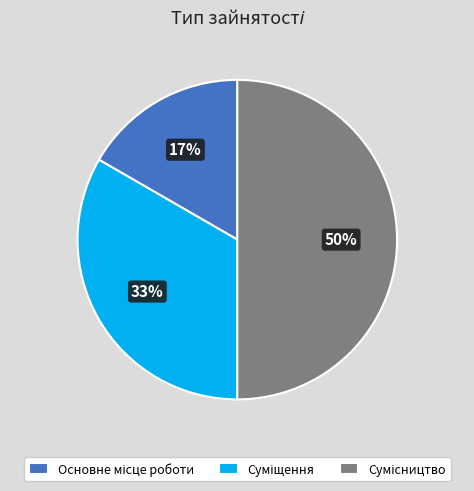

Count the number of slices in the pie.

3